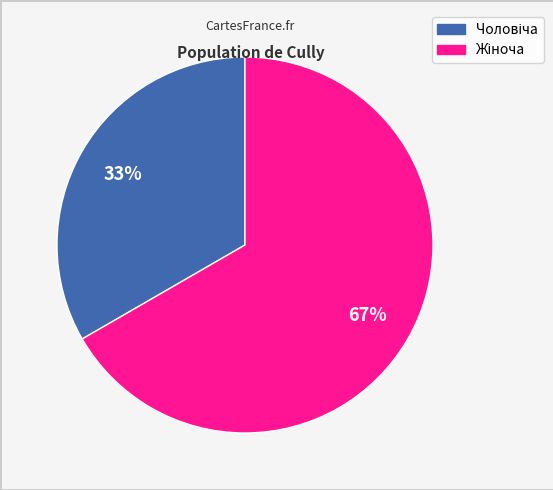

To the nearest percent, what is the average slice percentage?

50%